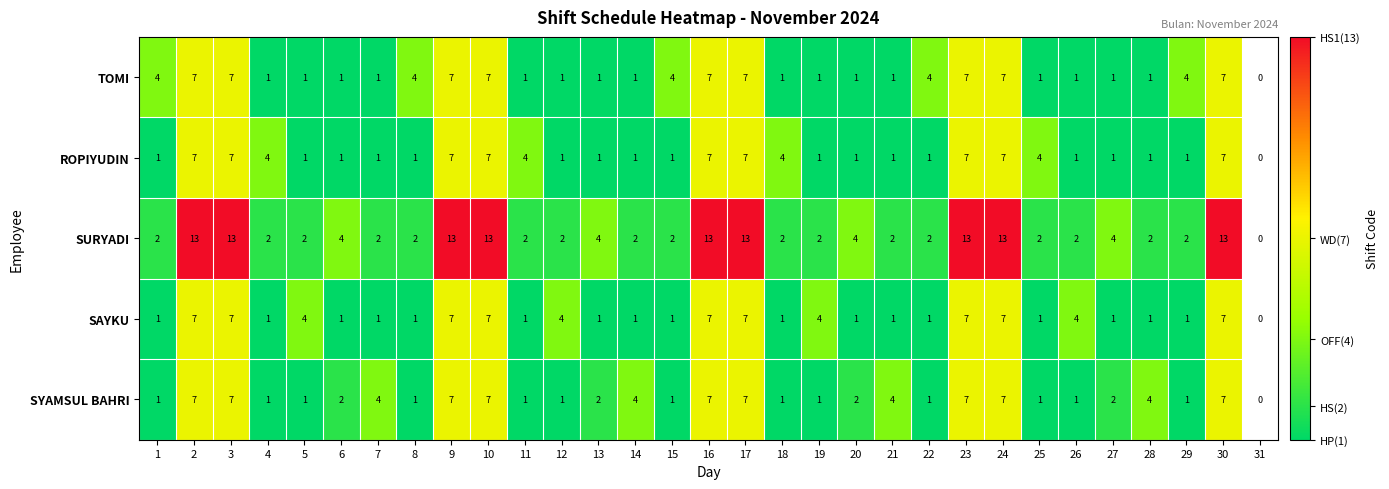

The value of ROPIYUDIN at 14 is 1. True or false?

True